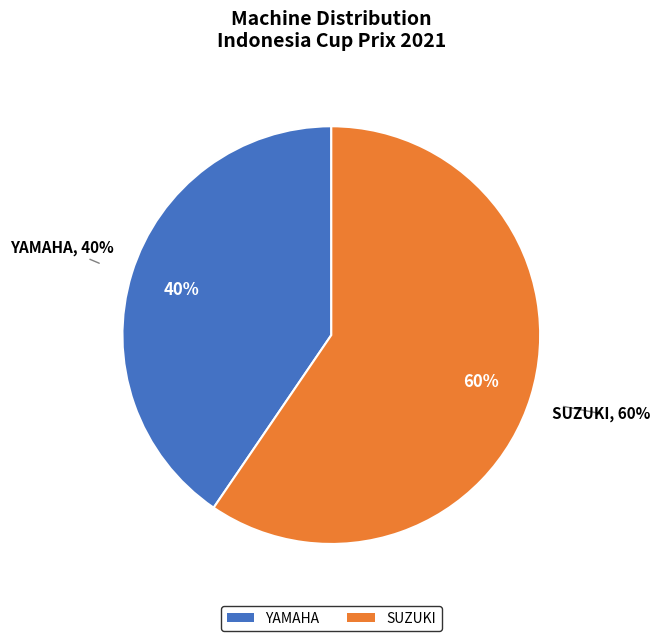

Does SUZUKI account for over 50% of the chart?

Yes